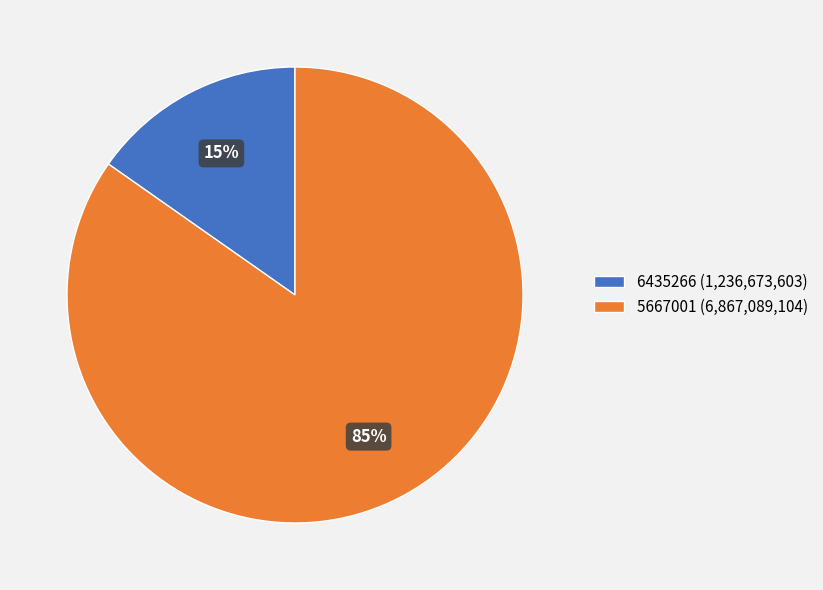

Do 5667001 (6,867,089,104) and 6435266 (1,236,673,603) together represent more than half of the pie?

Yes